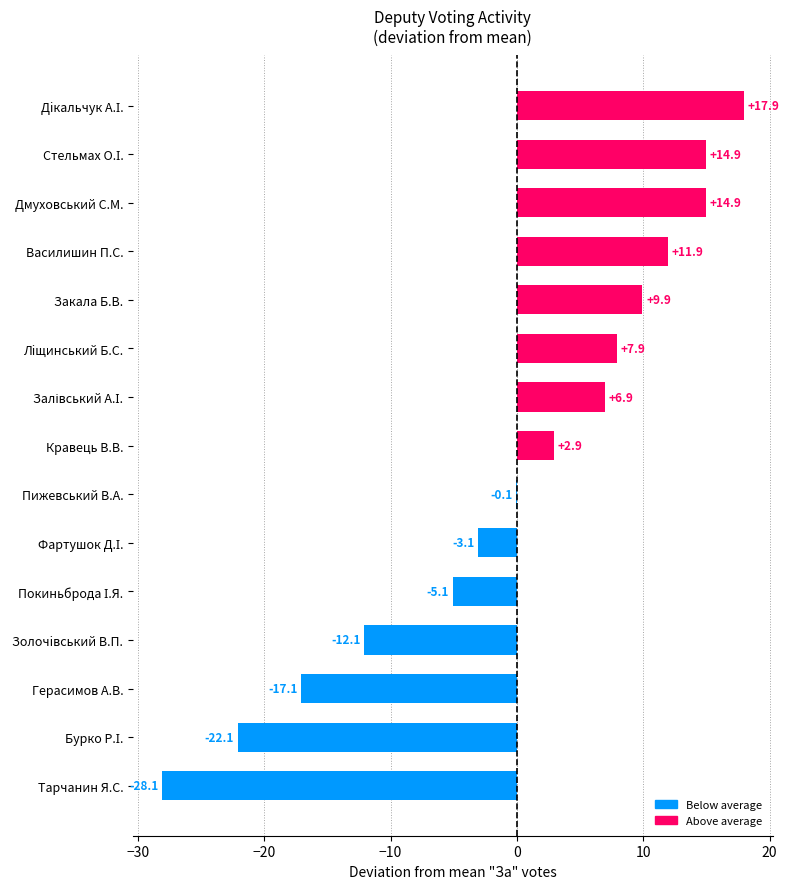

True or false: the data shows -0.1 at Пижевський В.А..

True